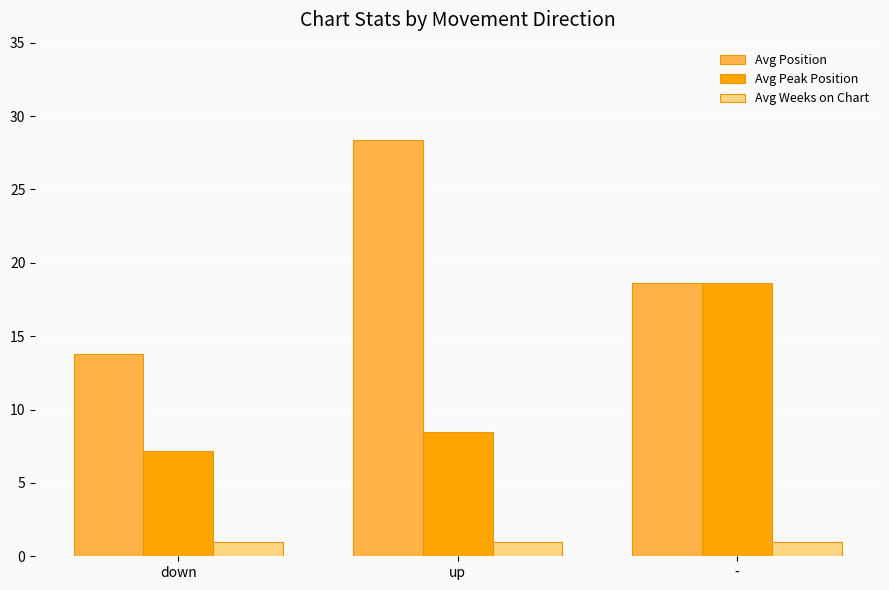

How many series are shown in this chart?

3